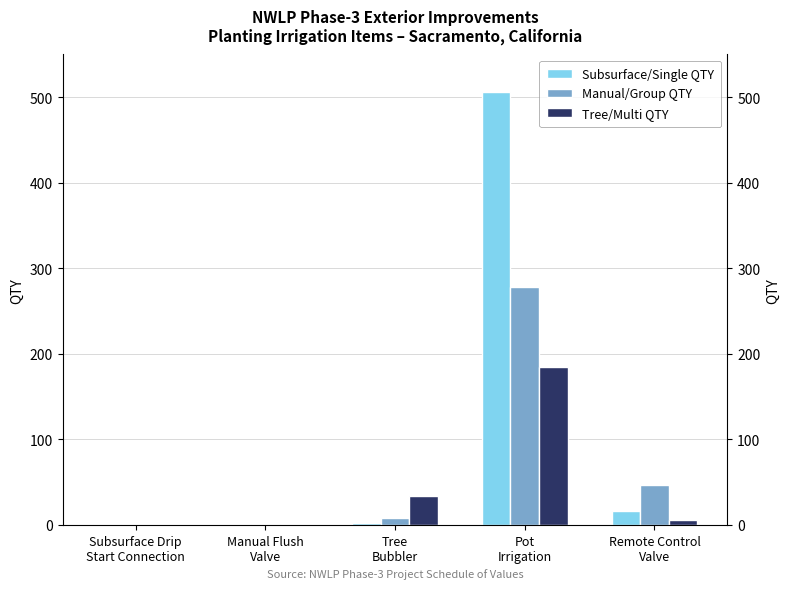

At Pot
Irrigation, list the series in order from largest to smallest.

Subsurface/Single QTY, Manual/Group QTY, Tree/Multi QTY